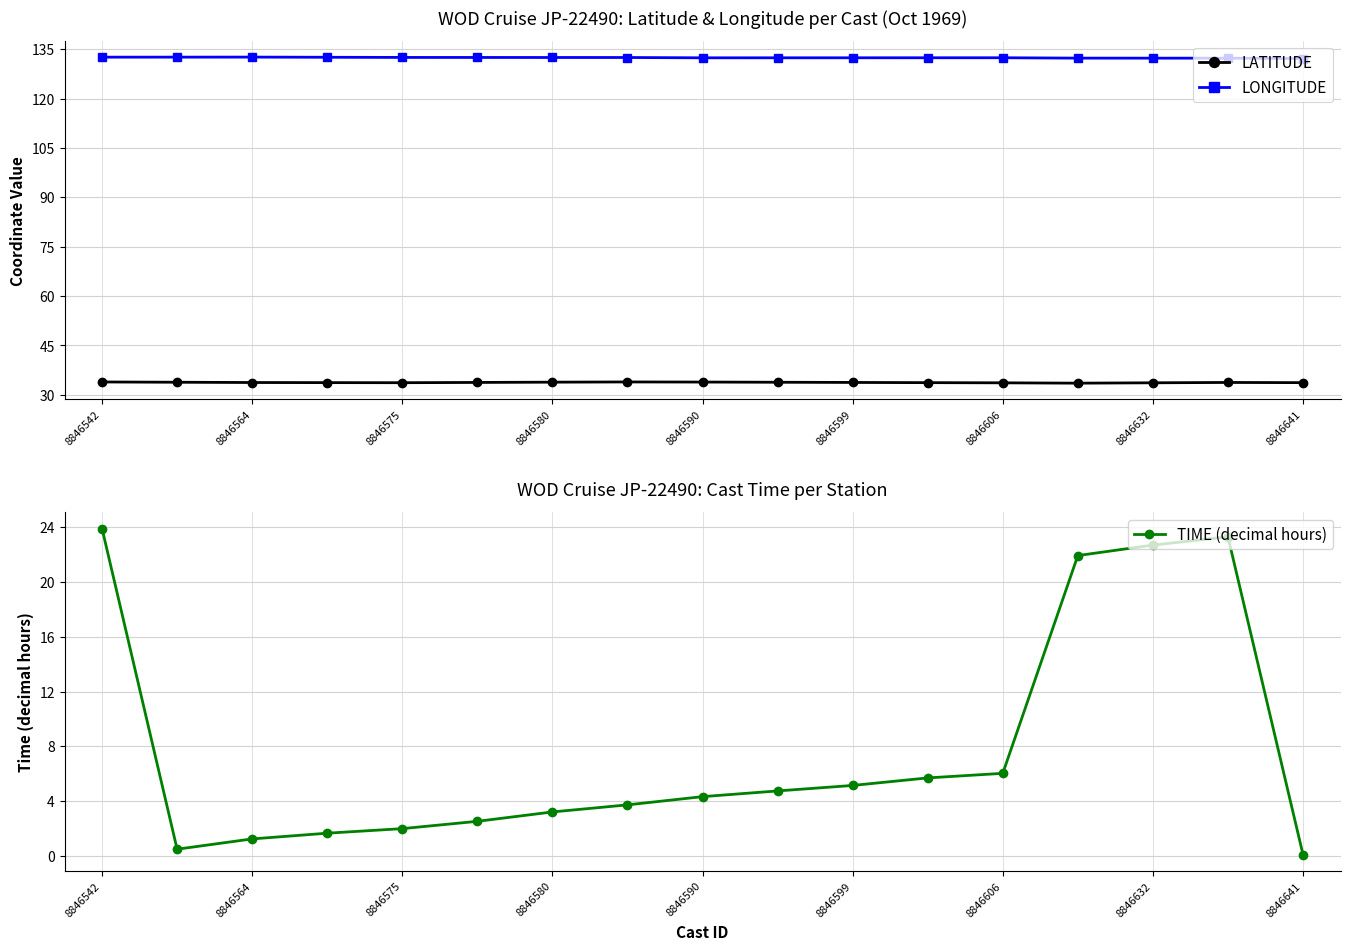

List the series in order of their overall mean, lowest first.

TIME (decimal hours), LATITUDE, LONGITUDE